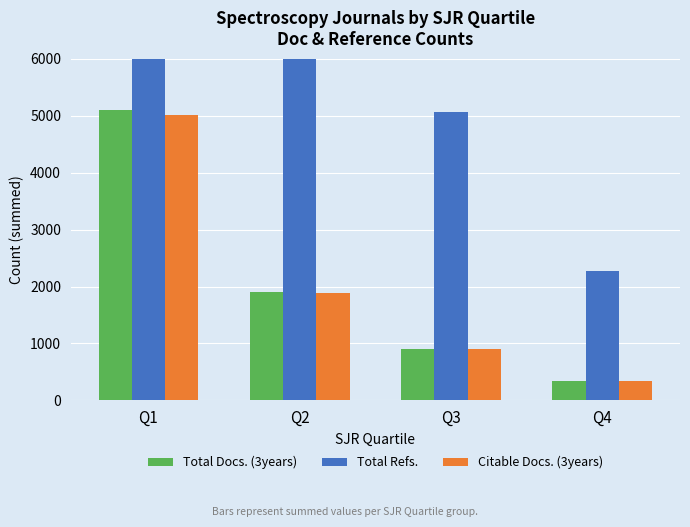

Does the chart contain any negative values?

No